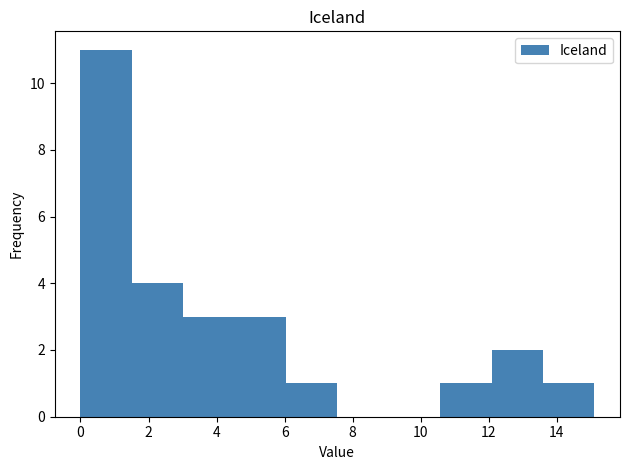

Reading left to right, transcribe this chart: for each bar, give the range it covers on the x-axis and its height. Neither the bar edges nor the heights are printed on the chart, so give them approximately, as read against the axes.

0.0 to 1.6: 11
1.6 to 3.0: 4
3.0 to 4.6: 3
4.6 to 6.0: 3
6.0 to 7.6: 1
7.6 to 9.0: 0
9.0 to 10.6: 0
10.6 to 12.0: 1
12.0 to 13.6: 2
13.6 to 15.2: 1